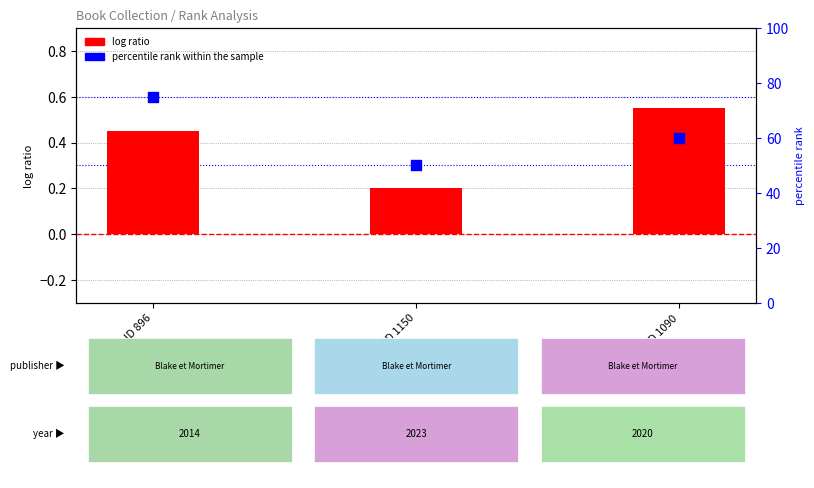

What is the change in value from ID 896 to ID 1150?

-25